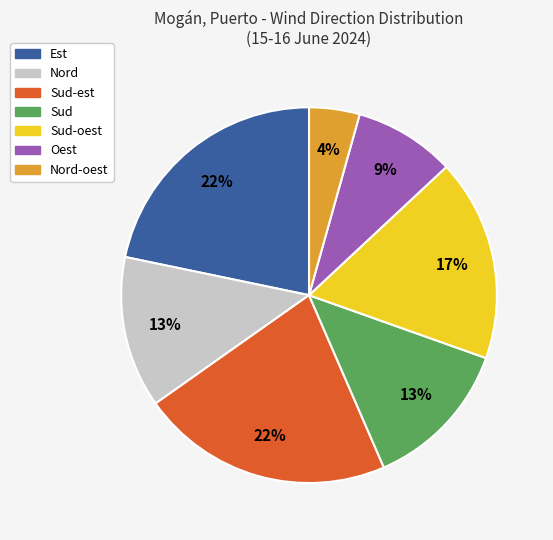

True or false: Sud accounts for 2% of the total.

False